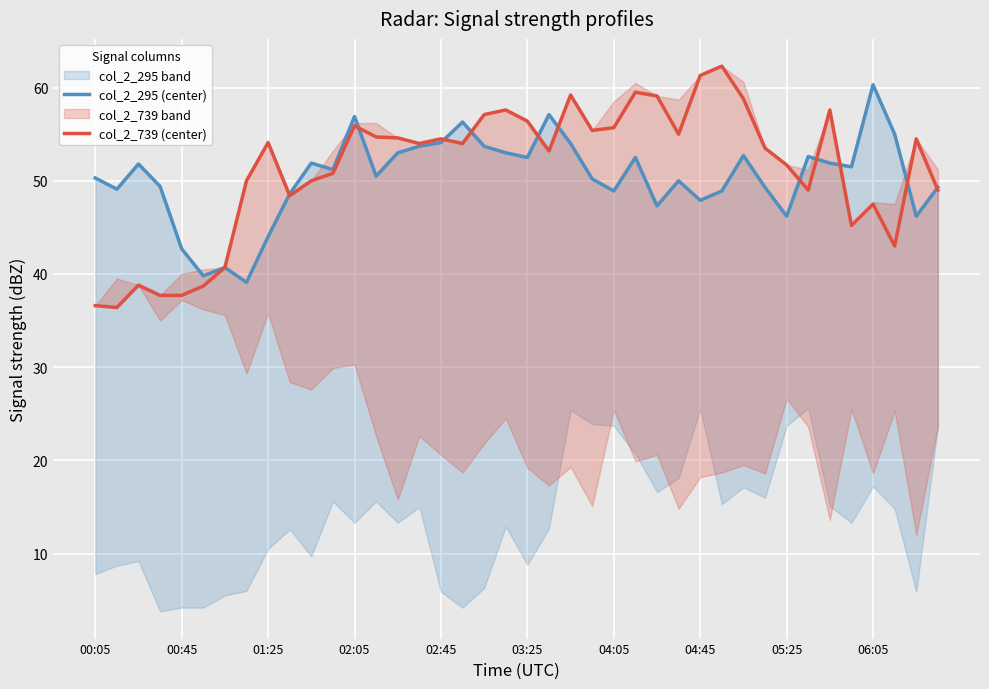

Is it true that col_2_739 (center) equals 31.6 at 15?

False